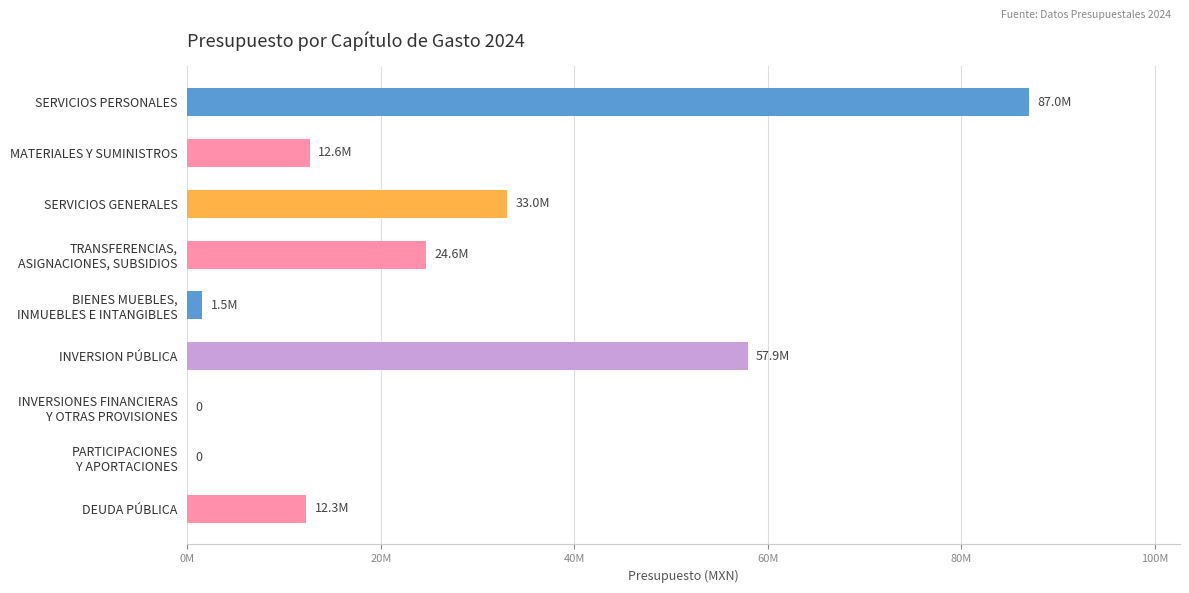

Are the bars horizontal?

Yes